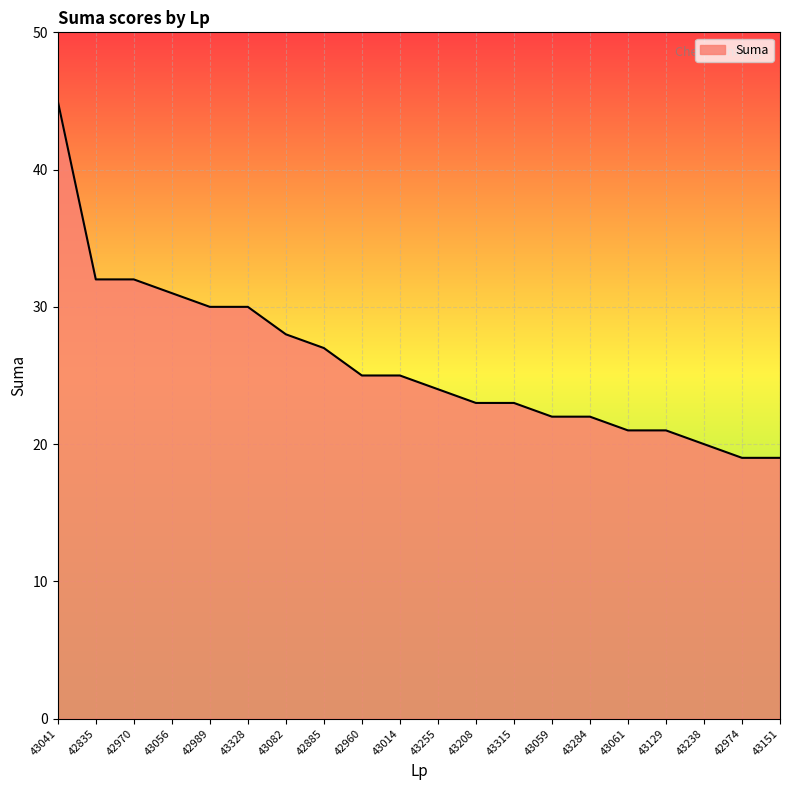

What position from the left is 42974?

19